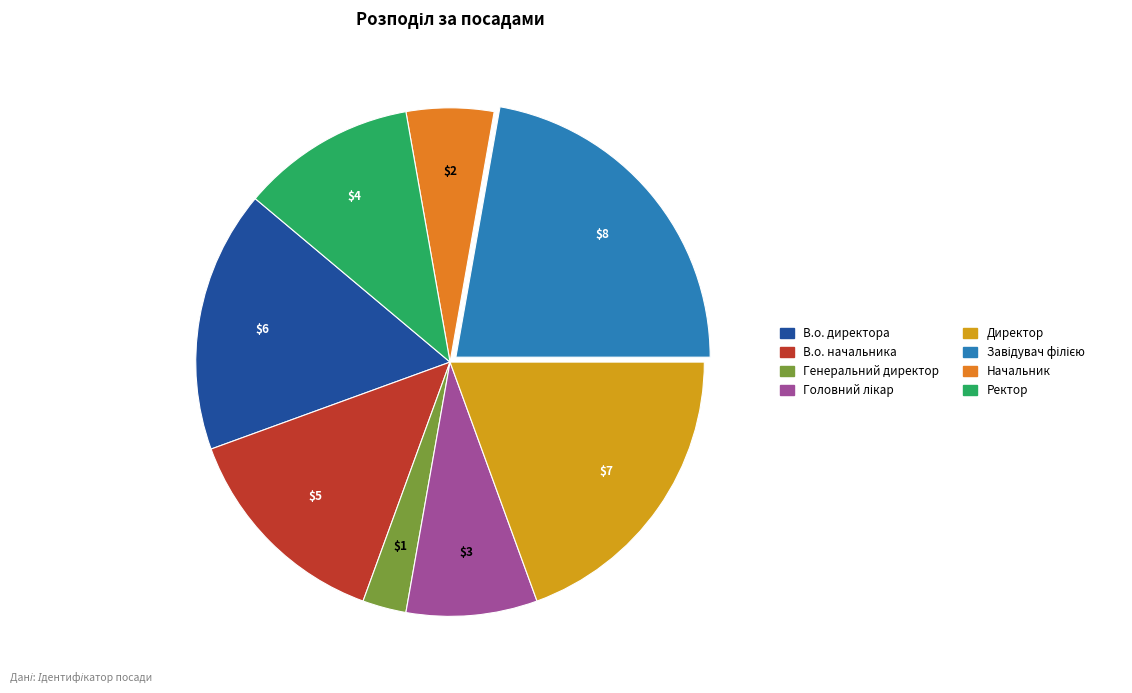

The Начальник slice represents 11% of the pie. True or false?

False